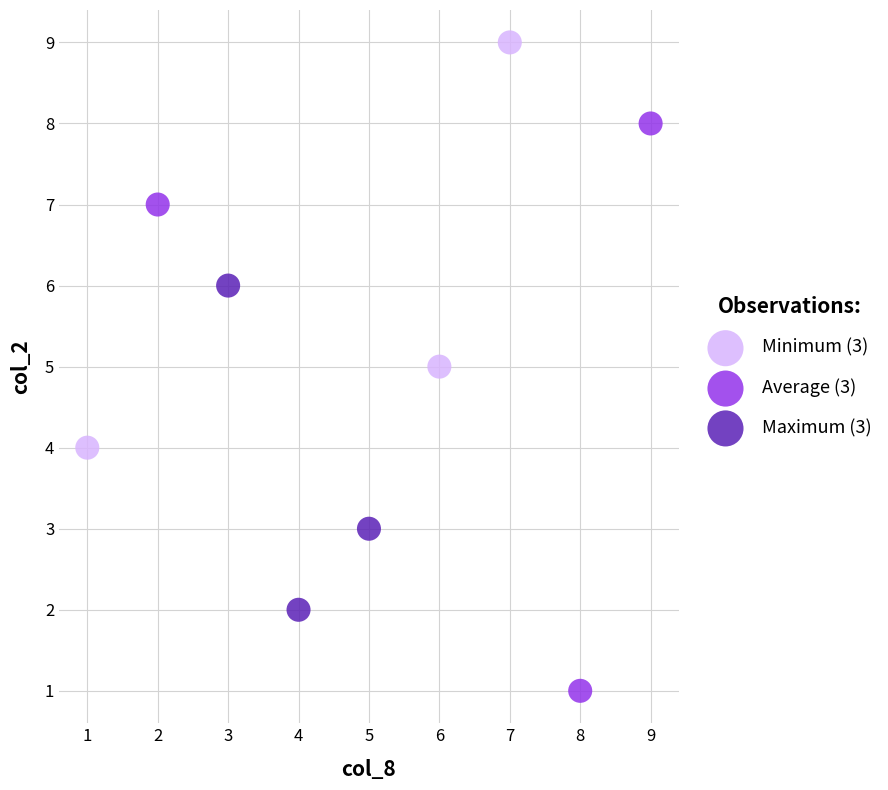

Which series has the widest spread of Y values?

Average (3)